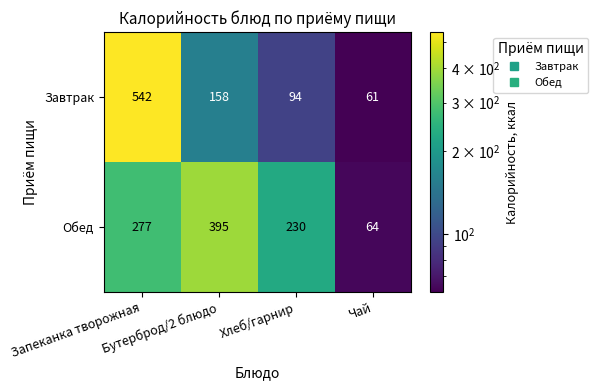

Which series has the largest range (max minus min)?

Завтрак